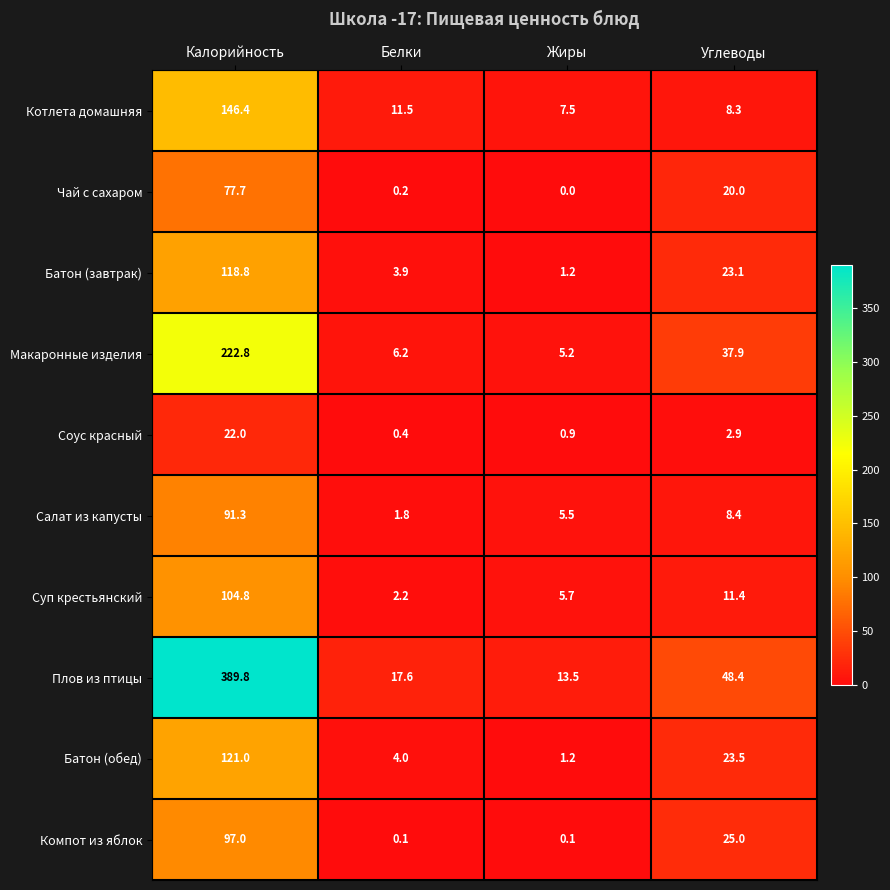

At which category is the sum across all series the highest?

Калорийность